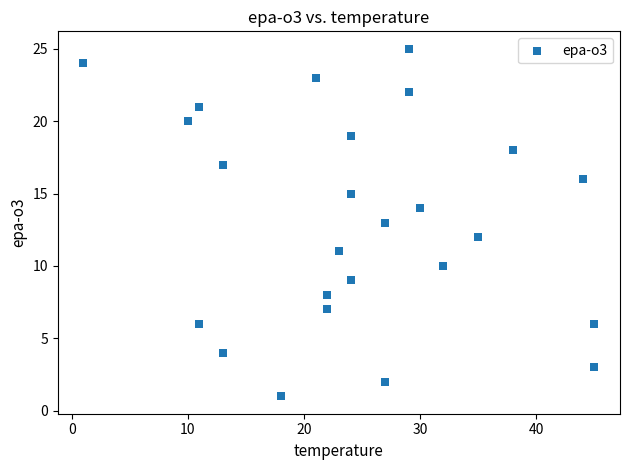

What is the range of Y values (max minus min)?

24